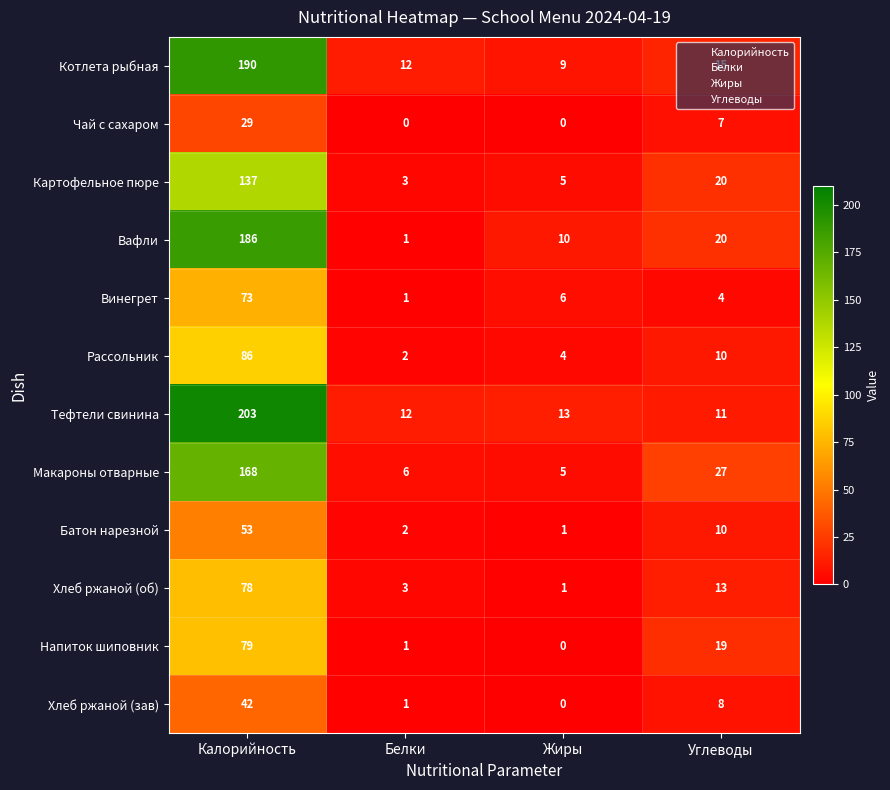

At how many categories does at least one series exceed 115?

1